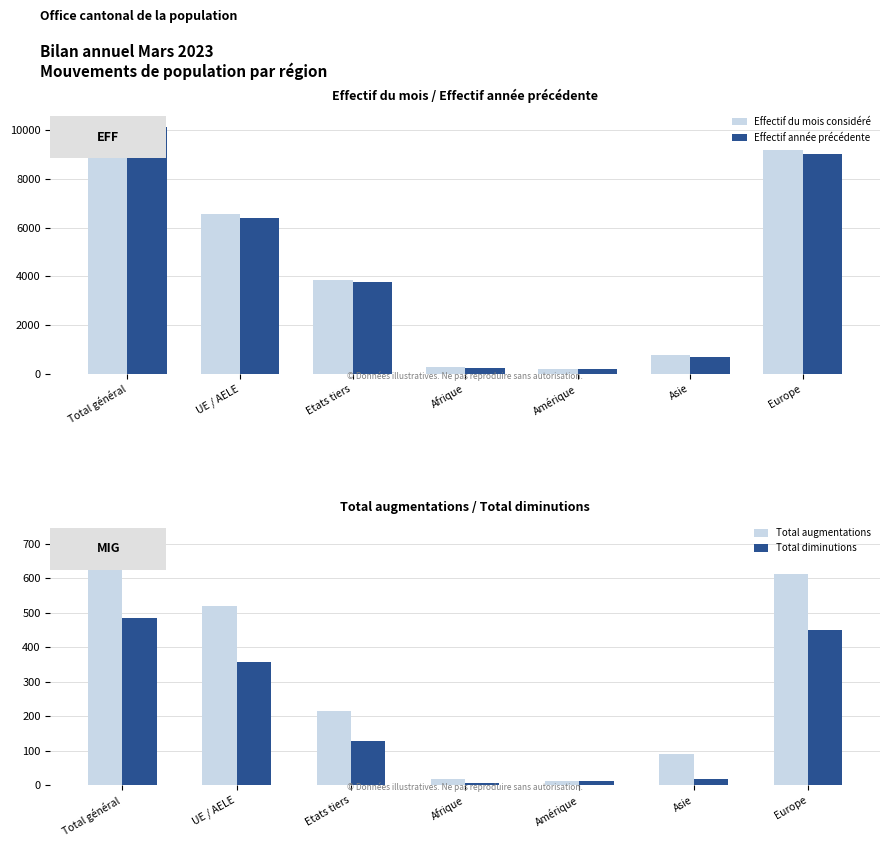

What is the difference between the Total diminutions values at Amérique and Europe?

436